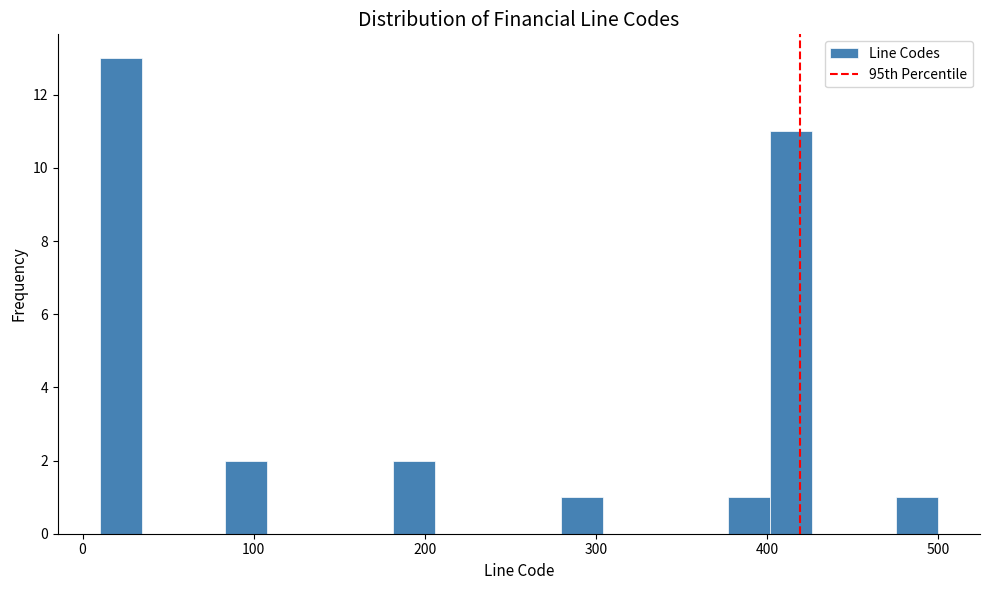

Around what value on the x-axis is the tallest bar? Give the approximate position of its centre, as read against the axis.

20